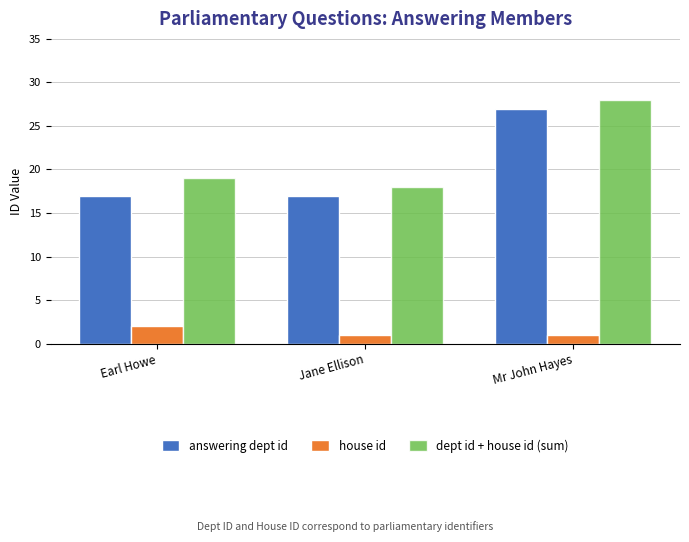

What position from the right is Mr John Hayes?

1